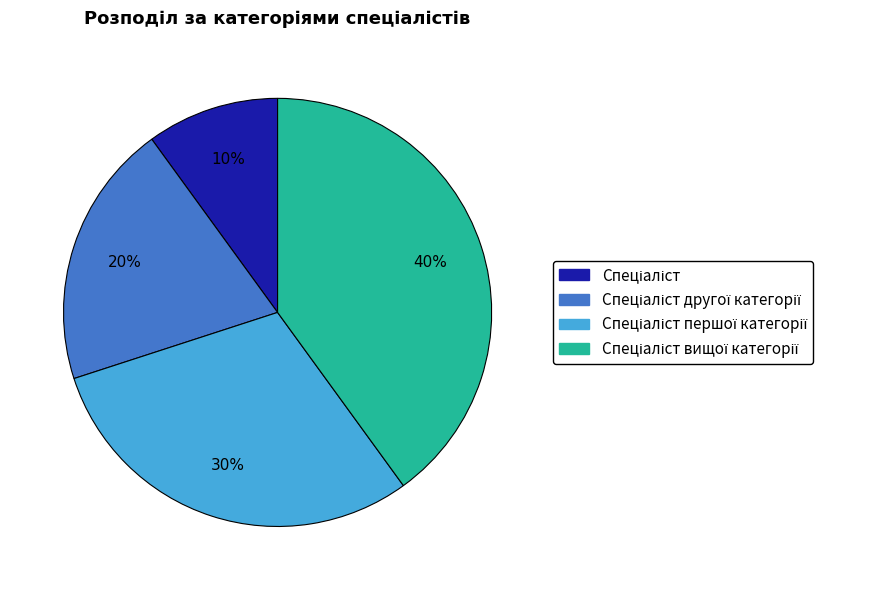

To the nearest percent, what is the difference between the largest and smallest slice percentages?

30%